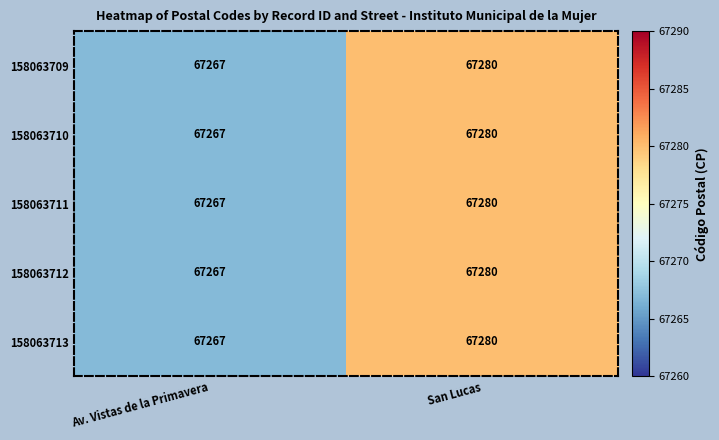

What is the smallest value displayed?

67267